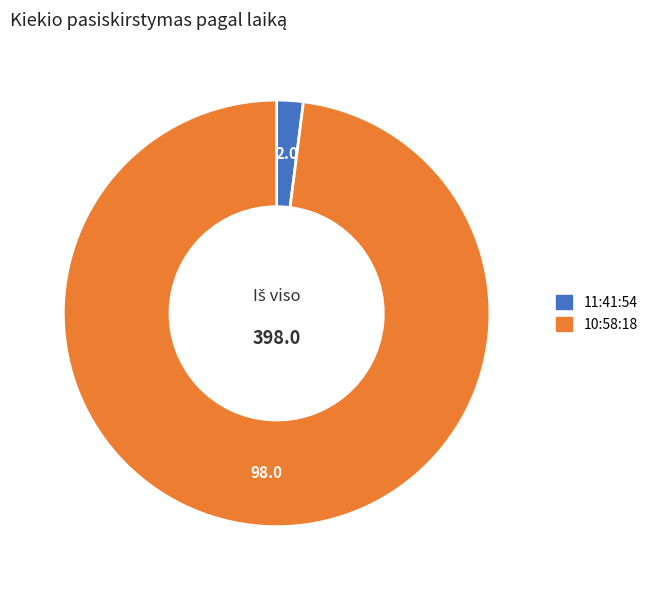

Rank the categories by value from lowest to highest.

11:41:54, 10:58:18